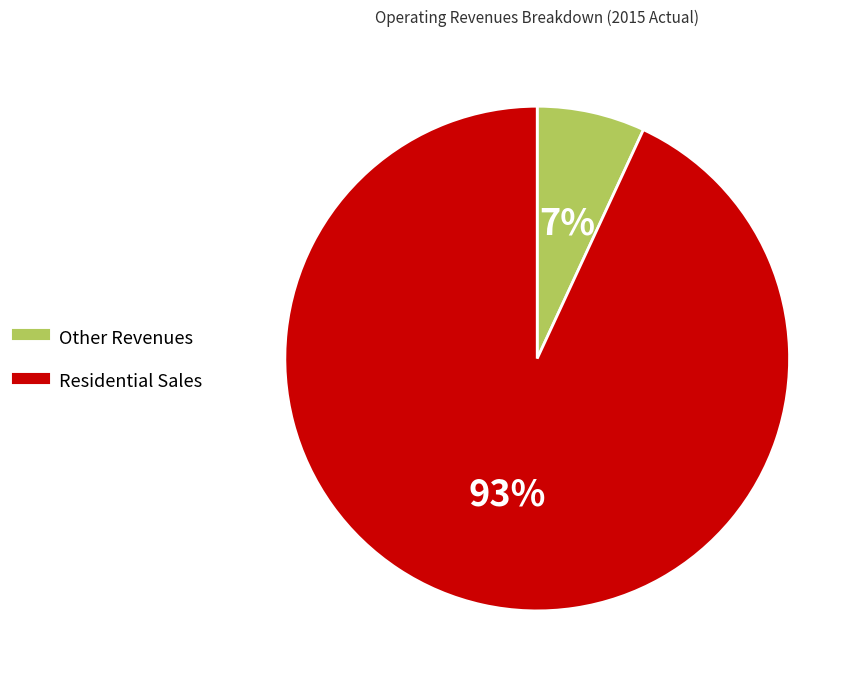

To the nearest percent, what is the average slice percentage?

50%